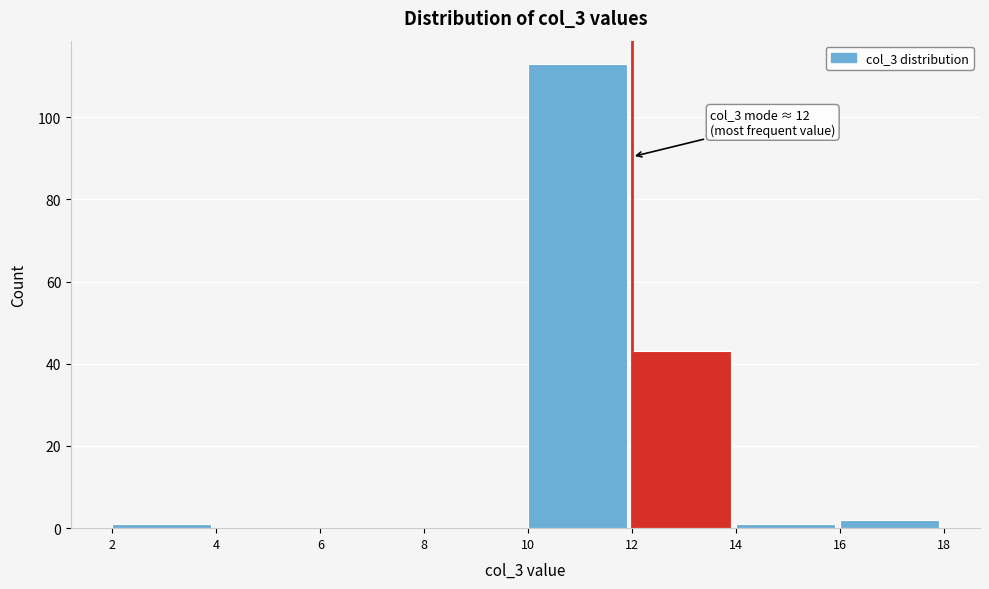

Which range on the x-axis has the tallest bar?

10 to 12